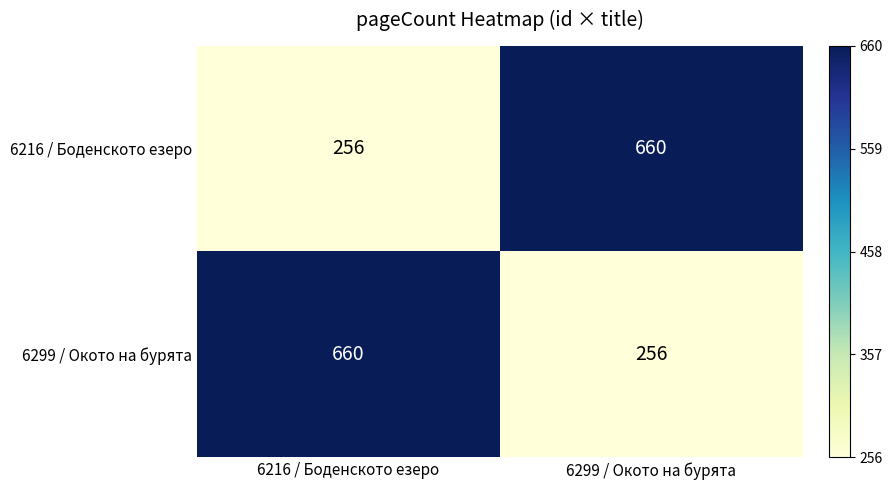

Reading left to right, what are all the values shown in this chart?

6216 / Боденското езеро: 6216 / Боденското езеро=256	6299 / Окото на бурята=660
6299 / Окото на бурята: 6216 / Боденското езеро=660	6299 / Окото на бурята=256